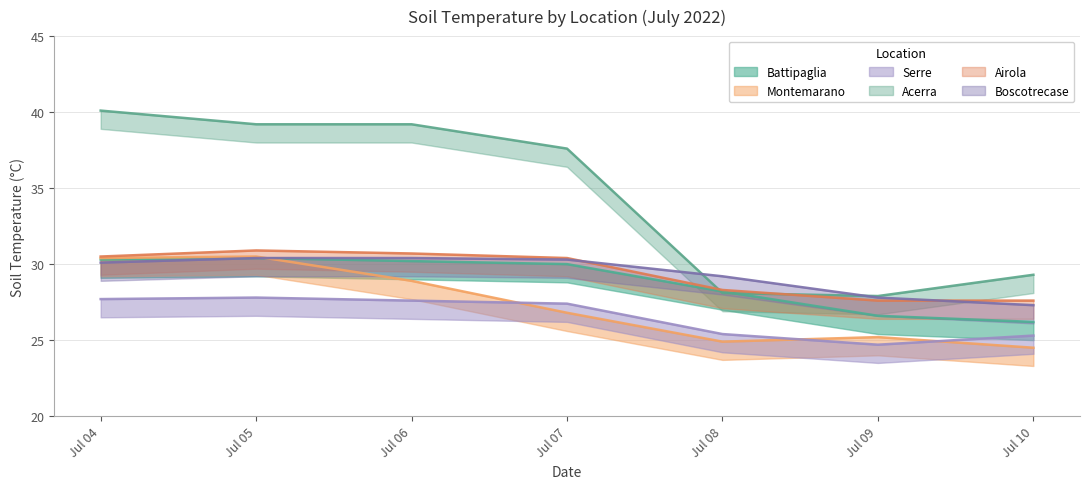

In Serre, how many points are higher than both neighbors (excluding endpoints)?

1